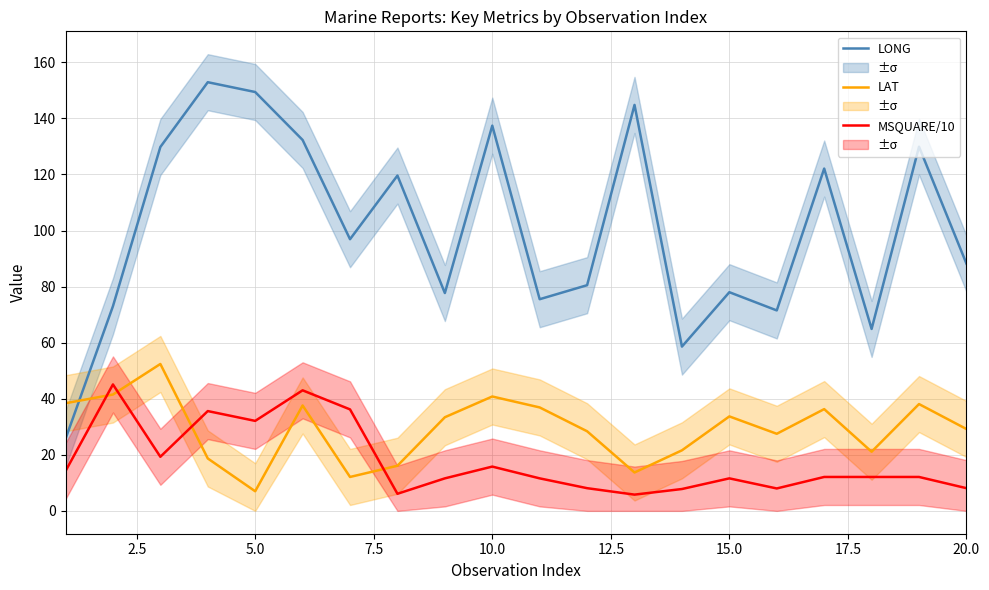

Reading right to left, transcribe all the data shown in this chart.

LONG: 88.2	129.9	64.9	122.1	71.5	78.0	58.6	144.8	80.5	75.5	137.4	77.7	119.6	96.9	132.3	149.4	152.9	129.8	73.0	25.7
LAT: 29.2	38.1	21.1	36.3	27.5	33.7	21.6	13.7	28.4	36.9	40.8	33.4	16.1	12.1	37.6	7.0	18.7	52.4	41.5	38.4
MSQUARE/10: 8.1	12.1	12.1	12.1	8.0	11.6	7.8	5.8	8.1	11.6	15.8	11.6	6.1	36.2	43.0	32.1	35.6	19.3	45.1	14.2